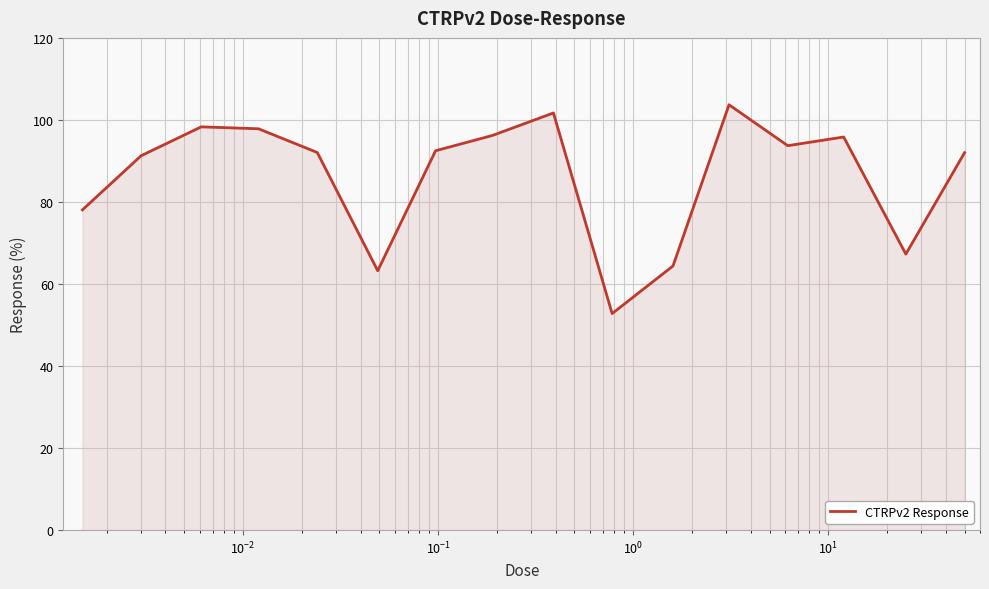

What is the average value?

86.3